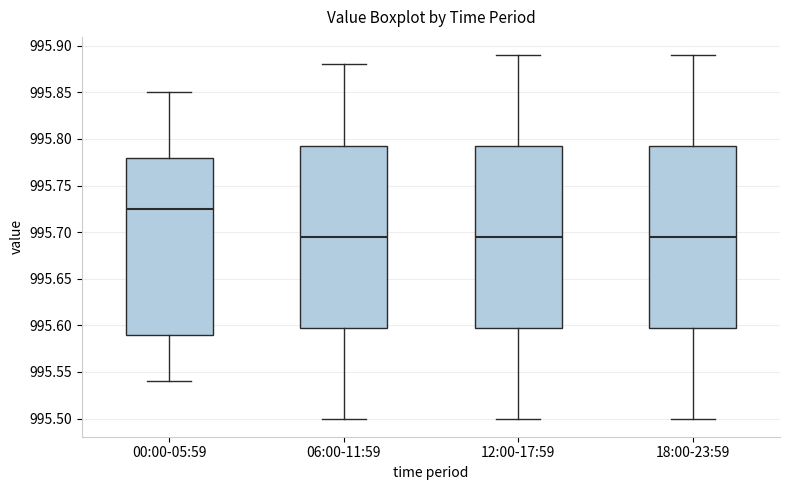

Where does the median line of the box for 06:00-11:59 sit on the y-axis? The values are not printed on the chart, so give them approximately, as read against the axis.

995.695